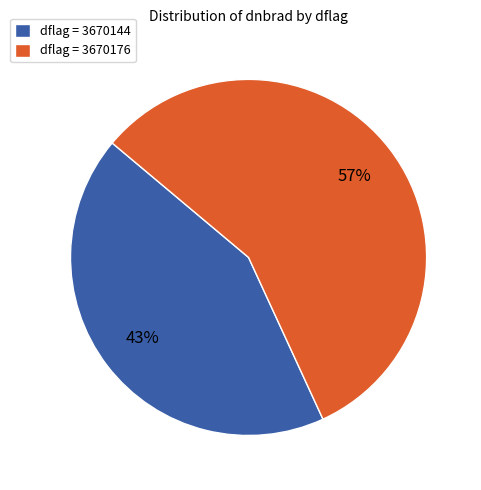

Approximately how many times larger is the value at dflag = 3670176 compared to dflag = 3670144?

1.3